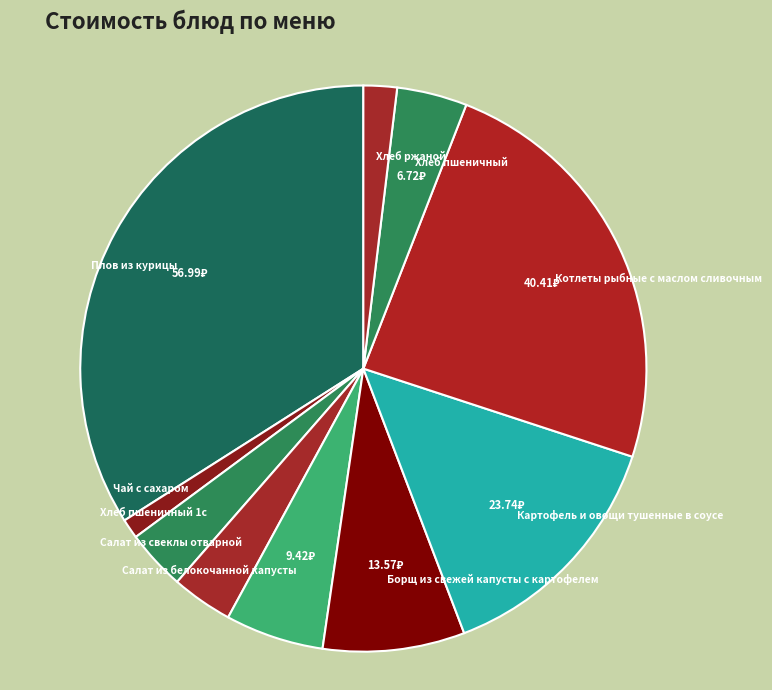

Is there a majority slice in this chart?

No